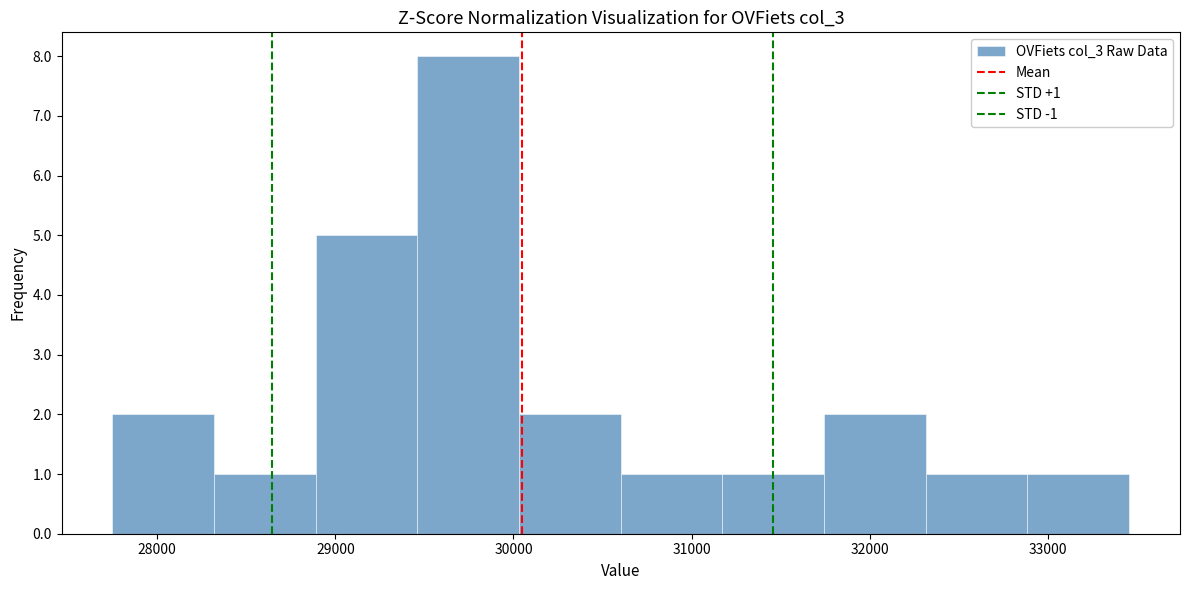

Over which range of the x-axis is the bar tallest?

29500 to 30000